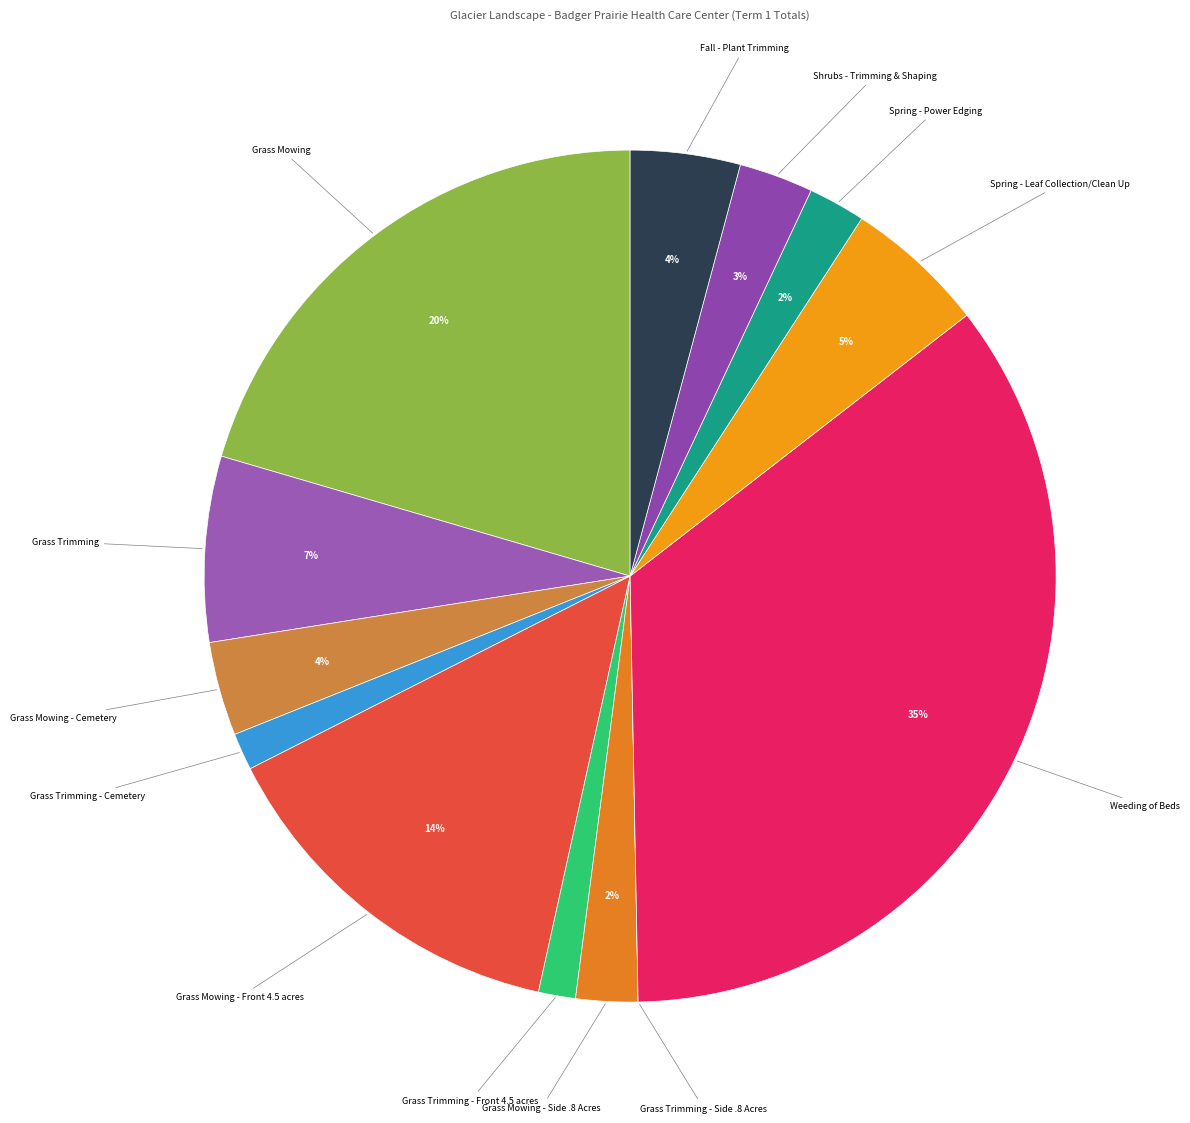

True or false: Grass Mowing - Cemetery accounts for 4% of the total.

True